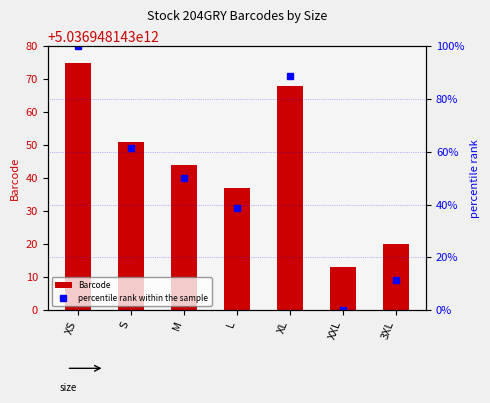

The value of percentile rank within the sample at 3XL is 15.7. True or false?

False